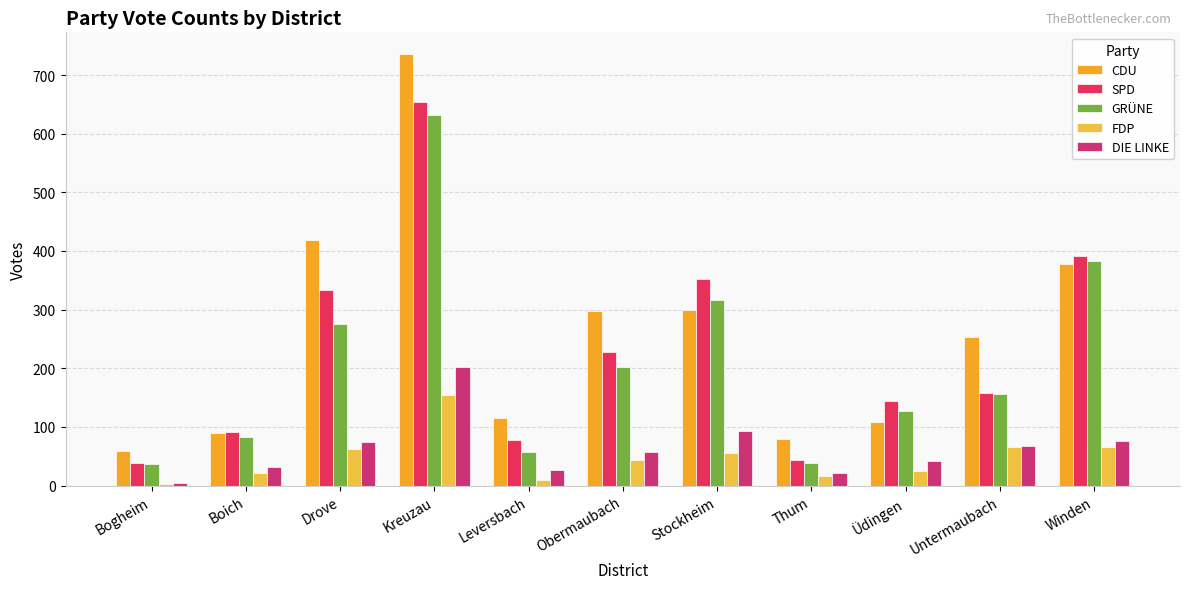

Which series changed the most between Leversbach and Obermaubach?

CDU